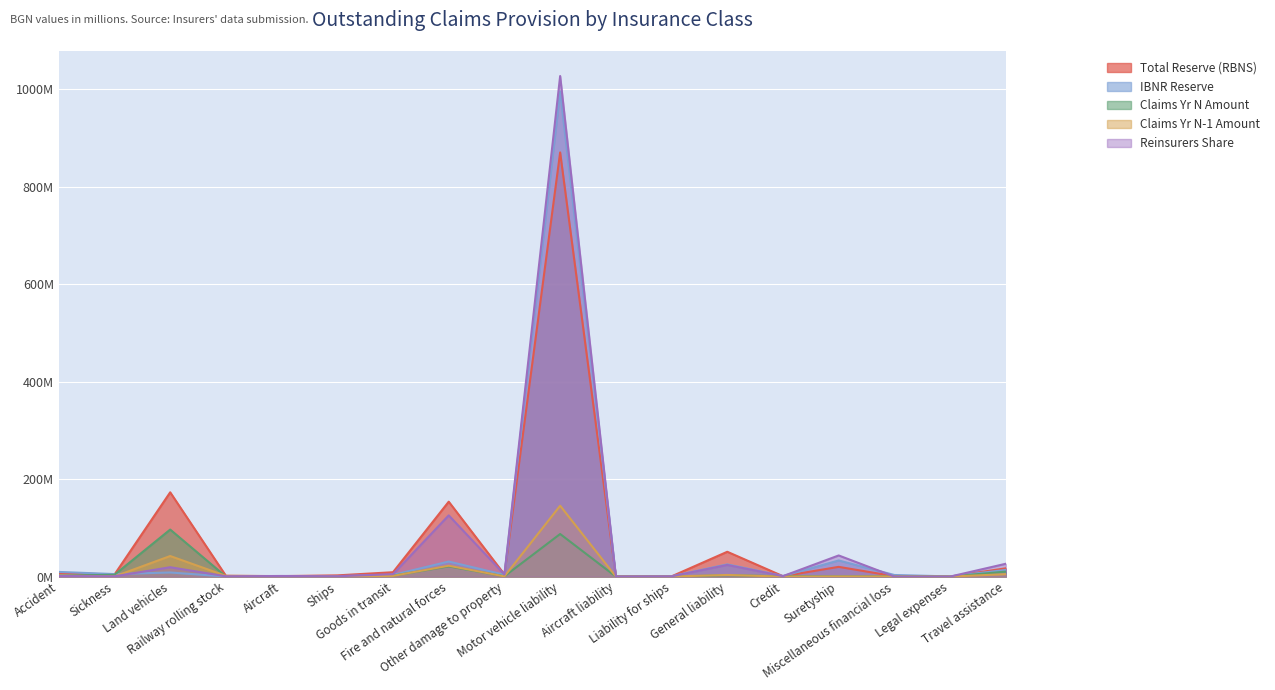

Reading left to right, list all the values displayed in this chart.

Total Reserve (RBNS): Accident=7.7	Sickness=4.2	Land vehicles=172.9	Railway rolling stock=1.6	Aircraft=1.0	Ships=2.5	Goods in transit=9.0	Fire and natural forces=153.7	Other damage to property=4.5	Motor vehicle liability=870.4	Aircraft liability=0.5	Liability for ships=0.5	General liability=50.9	Credit=0.8	Suretyship=19.9	Miscellaneous financial loss=0.8	Legal expenses=0.0	Travel assistance=17.0
IBNR Reserve: Accident=9.6	Sickness=5.2	Land vehicles=8.4	Railway rolling stock=0.1	Aircraft=0.5	Ships=1.0	Goods in transit=3.4	Fire and natural forces=30.9	Other damage to property=3.7	Motor vehicle liability=995.5	Aircraft liability=0.2	Liability for ships=0.6	General liability=25.0	Credit=1.2	Suretyship=33.1	Miscellaneous financial loss=3.3	Legal expenses=0.3	Travel assistance=13.7
Claims Yr N Amount: Accident=2.0	Sickness=3.7	Land vehicles=96.5	Railway rolling stock=0.1	Aircraft=0.0	Ships=0.1	Goods in transit=1.9	Fire and natural forces=20.9	Other damage to property=0.6	Motor vehicle liability=87.4	Aircraft liability=0.0	Liability for ships=0.0	General liability=2.8	Credit=0.8	Suretyship=0.2	Miscellaneous financial loss=0.4	Legal expenses=0.0	Travel assistance=10.2
Claims Yr N-1 Amount: Accident=2.2	Sickness=0.2	Land vehicles=42.2	Railway rolling stock=1.5	Aircraft=0.9	Ships=0.3	Goods in transit=1.5	Fire and natural forces=22.3	Other damage to property=0.4	Motor vehicle liability=145.4	Aircraft liability=0.1	Liability for ships=0.1	General liability=3.4	Credit=0.0	Suretyship=0.2	Miscellaneous financial loss=0.2	Legal expenses=0.0	Travel assistance=5.0
Reinsurers Share: Accident=1.2	Sickness=0.6	Land vehicles=19.2	Railway rolling stock=0.6	Aircraft=1.3	Ships=0.7	Goods in transit=5.0	Fire and natural forces=125.6	Other damage to property=4.3	Motor vehicle liability=1027.2	Aircraft liability=0.2	Liability for ships=0.5	General liability=23.9	Credit=0.9	Suretyship=43.4	Miscellaneous financial loss=0.0	Legal expenses=0.0	Travel assistance=26.3